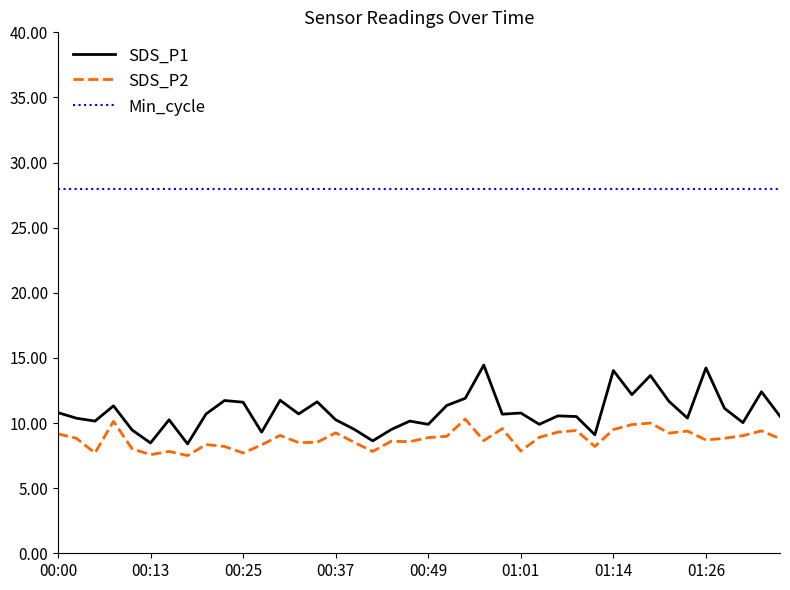

What is the maximum value for Min_cycle?

28.0